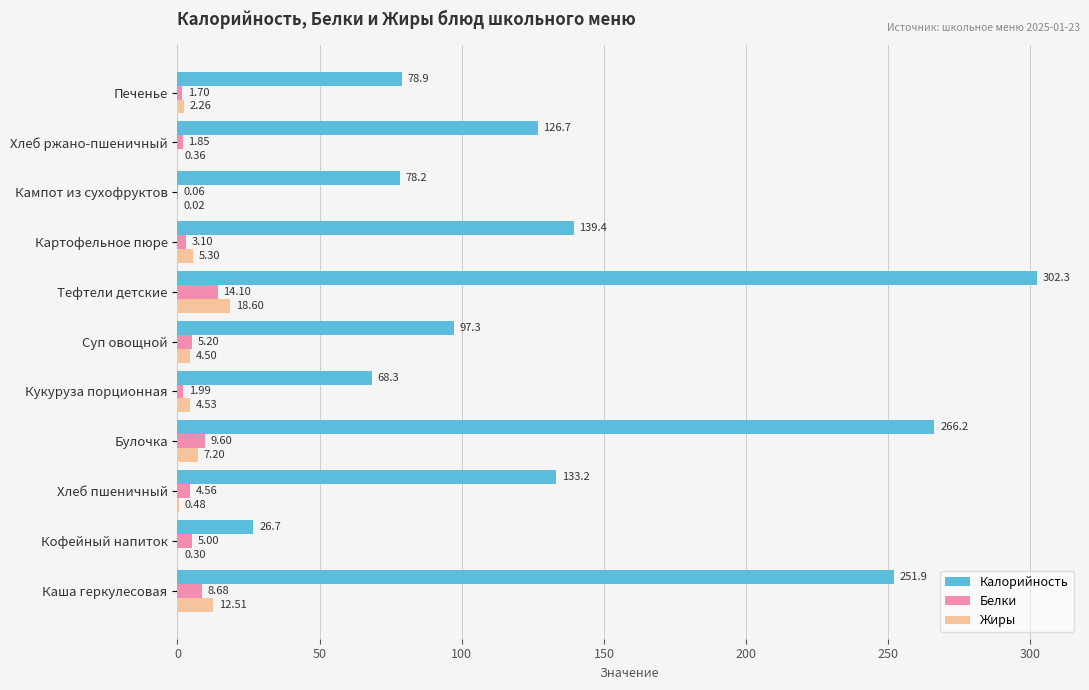

What is the sum of the Калорийность values at Тефтели детские and Булочка?

568.5